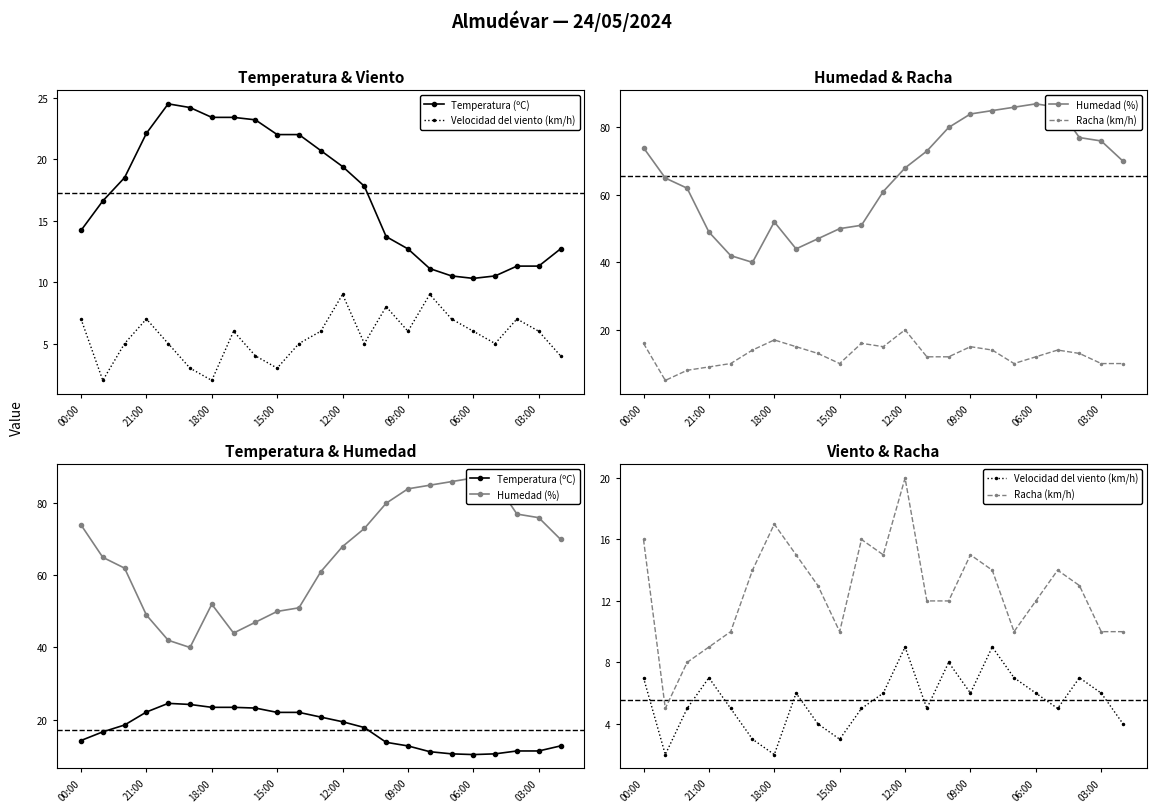

Between 13 and 16, which series saw the biggest shift?

Humedad (%)